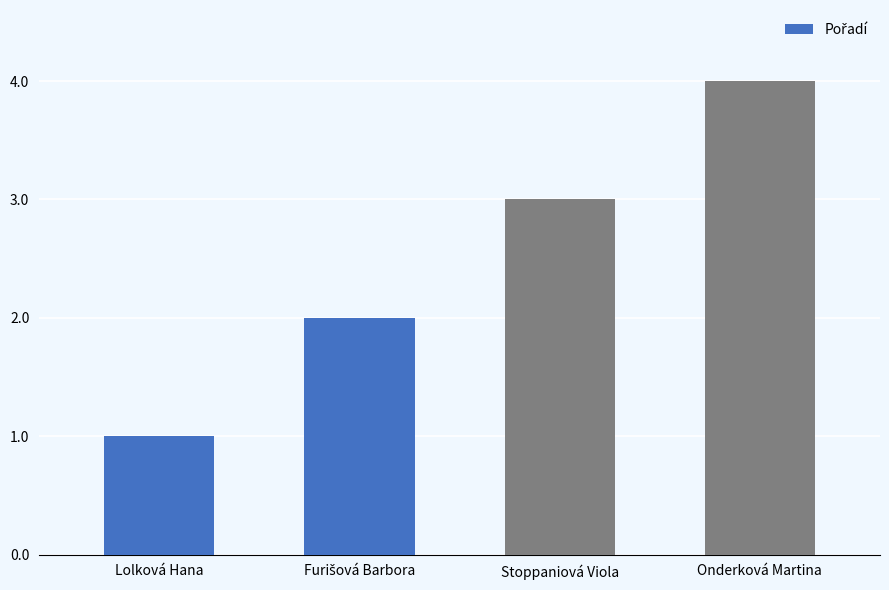

Are the bars grouped side by side (vs. stacked)?

No